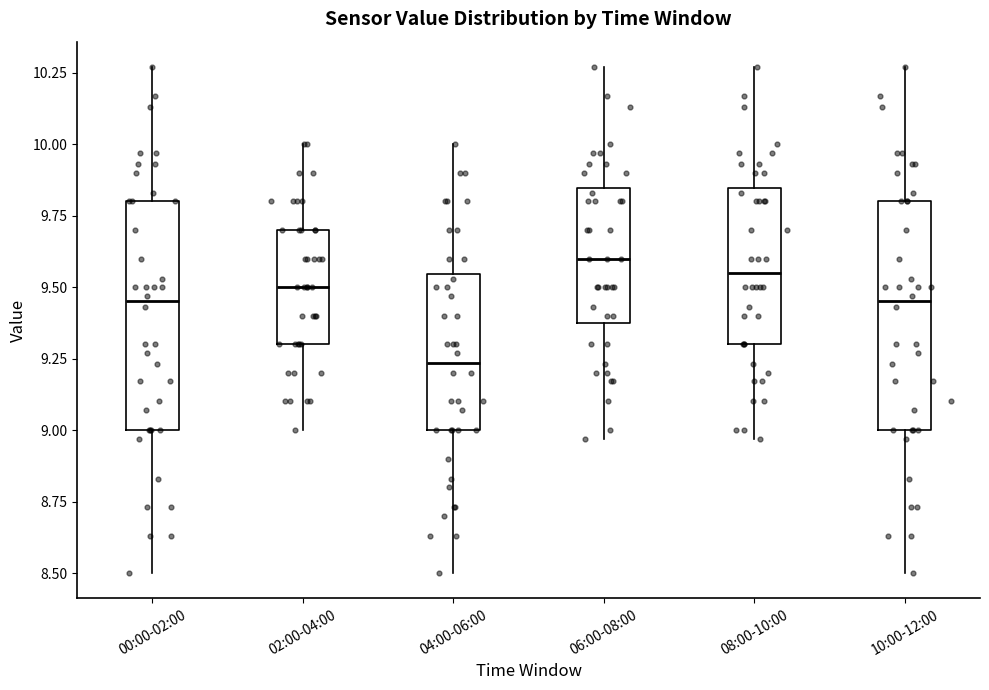

Reading left to right, transcribe this box plot: for each box, give where its median line is, the range the box spans, and where its two whiskers end, as read against the y-axis. The values are not printed on the chart, so give them approximately, as read against the axis.

00:00-02:00: median 9.45, box 9.00 to 9.80, whiskers 8.50 to 10.25
02:00-04:00: median 9.50, box 9.30 to 9.70, whiskers 9.00 to 10.00
04:00-06:00: median 9.25, box 9.00 to 9.55, whiskers 8.50 to 10.00
06:00-08:00: median 9.60, box 9.40 to 9.85, whiskers 8.95 to 10.25
08:00-10:00: median 9.55, box 9.30 to 9.85, whiskers 8.95 to 10.25
10:00-12:00: median 9.45, box 9.00 to 9.80, whiskers 8.50 to 10.25